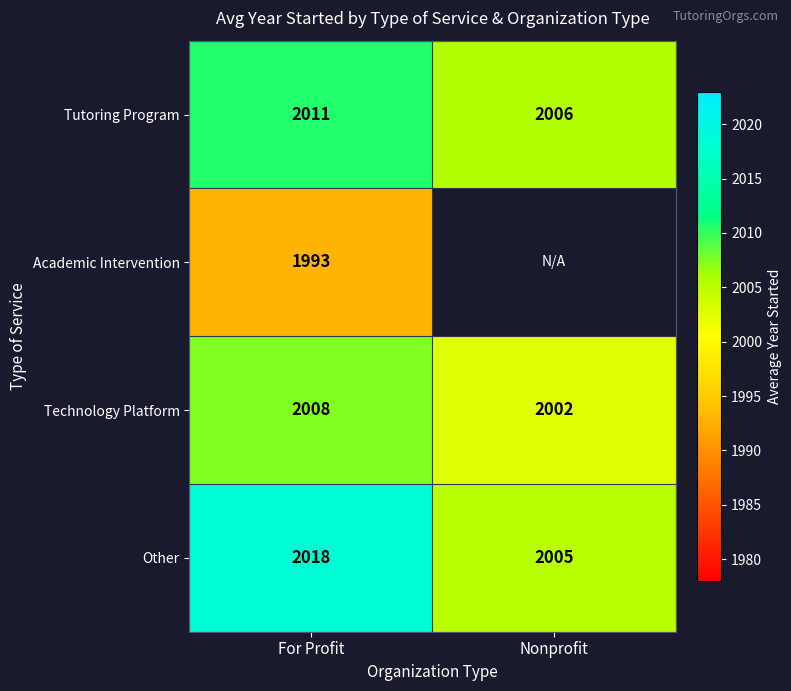

Is the value of Other at For Profit greater than the value of Academic Intervention at For Profit?

Yes